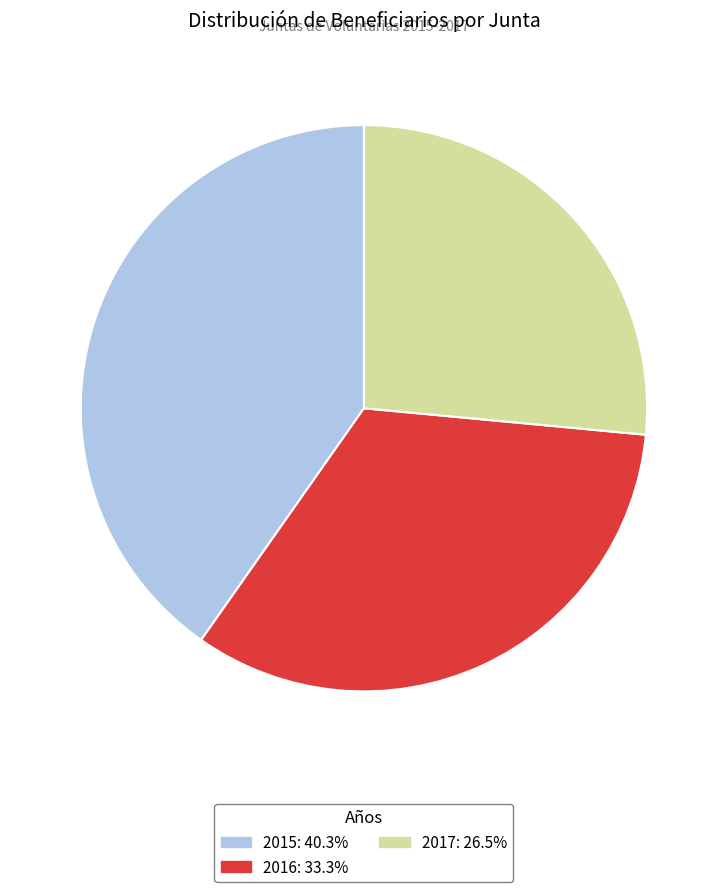

Is there any slice that represents more than half of the pie?

No